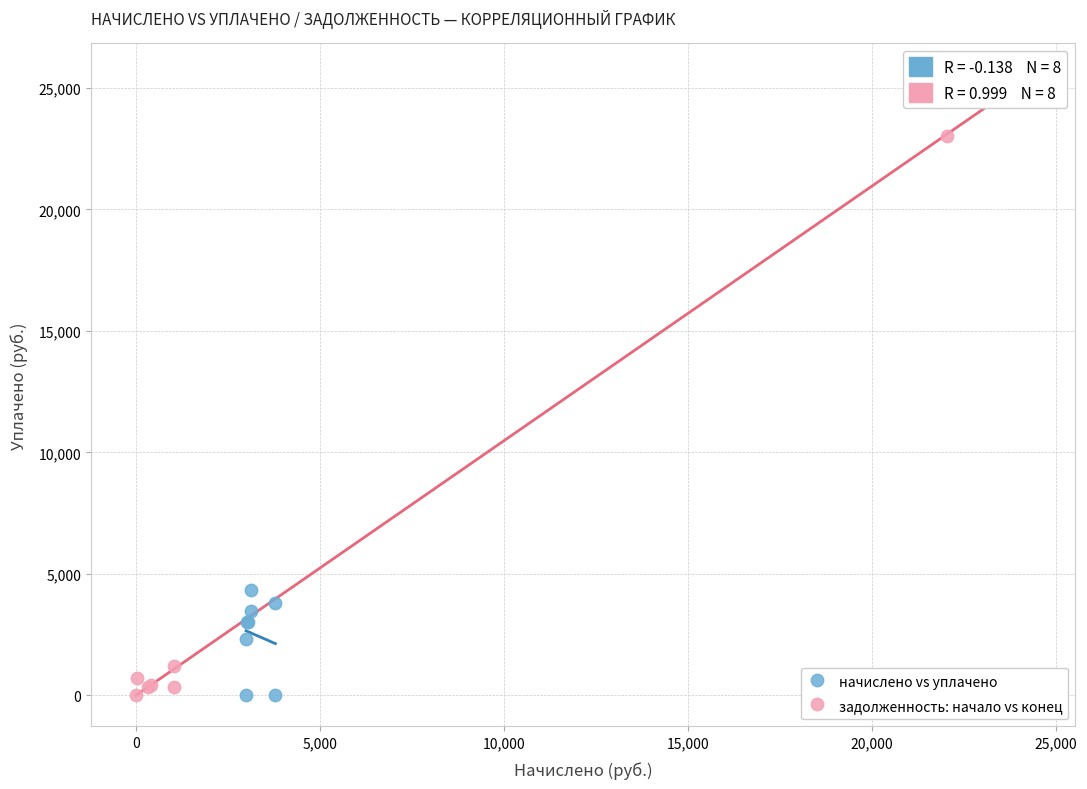

Which series has the largest Y range (max minus min)?

задолженность: начало vs конец